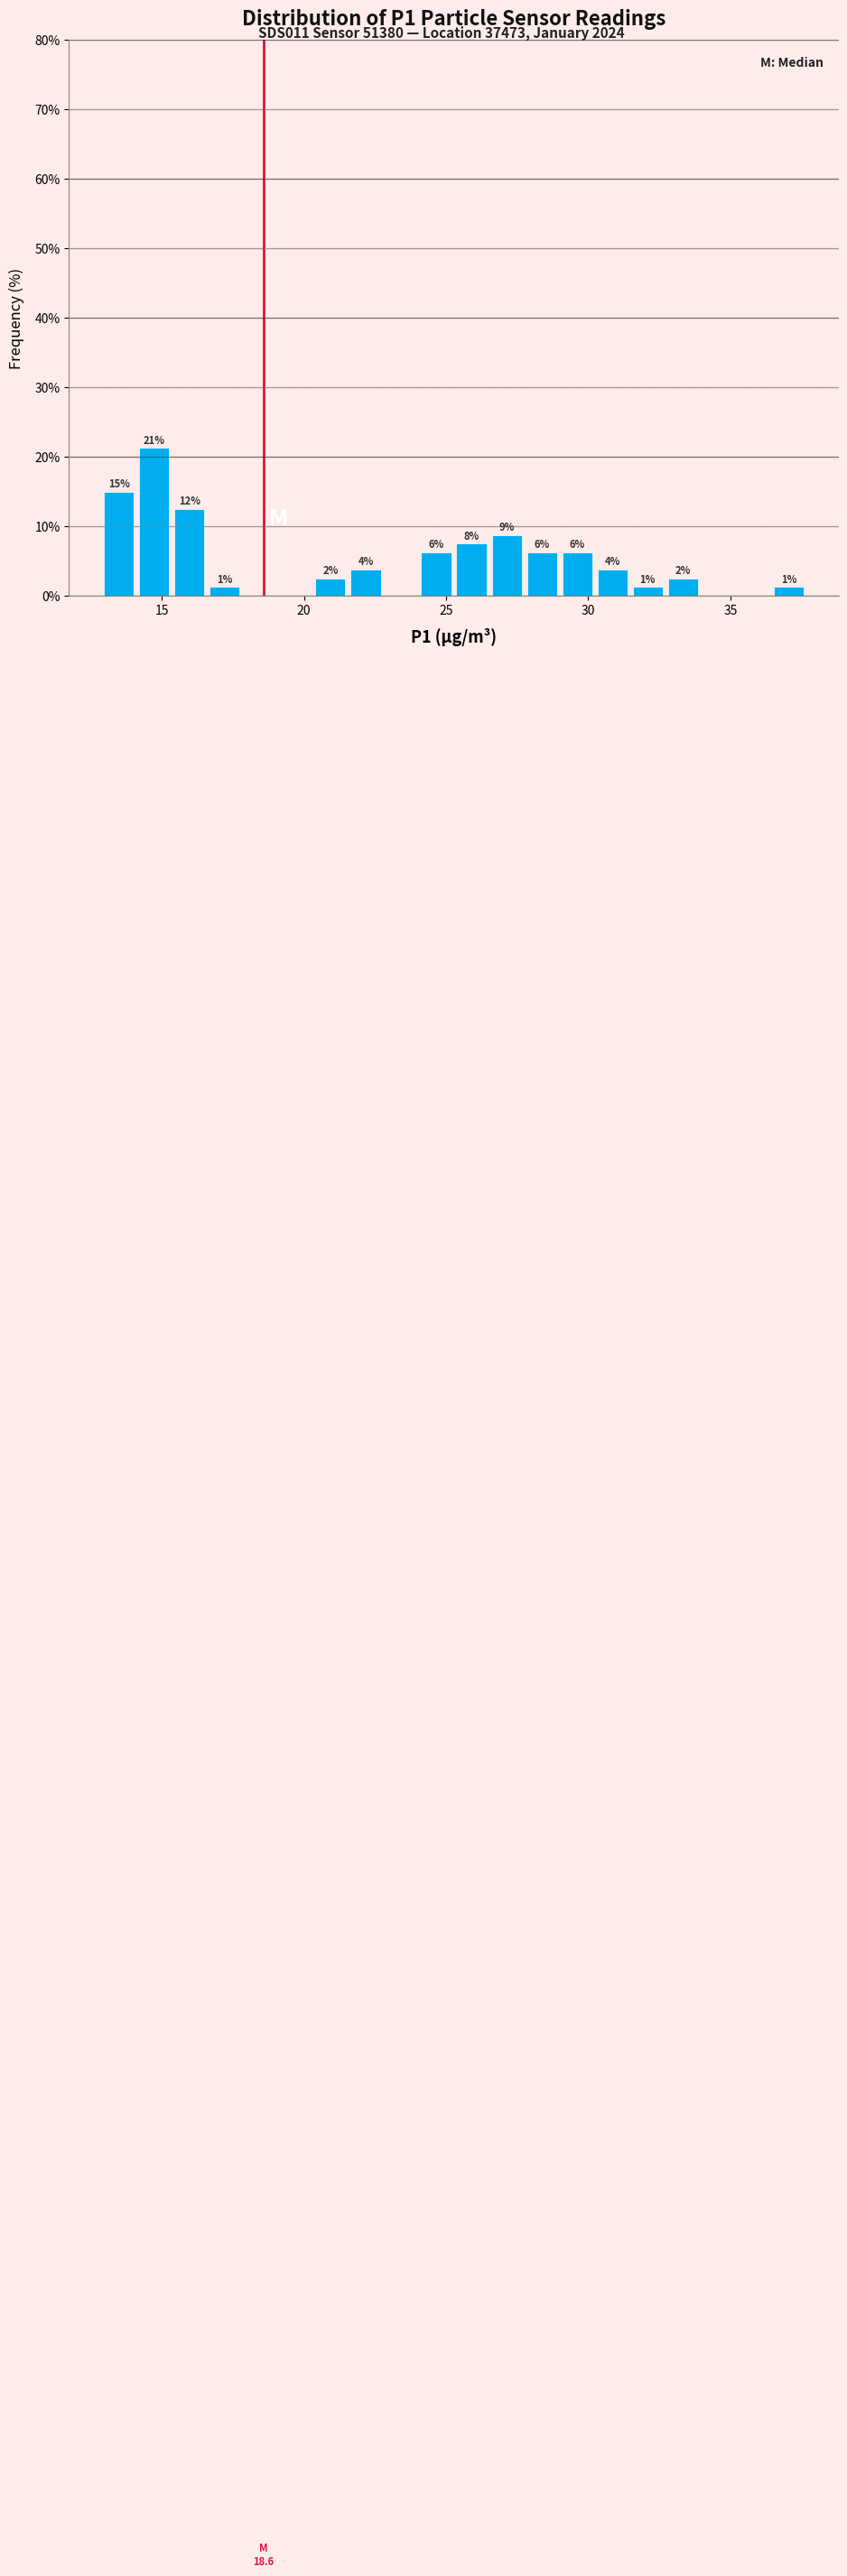

Read against the x-axis, roughly where is the centre of the tallest bar?

14.5